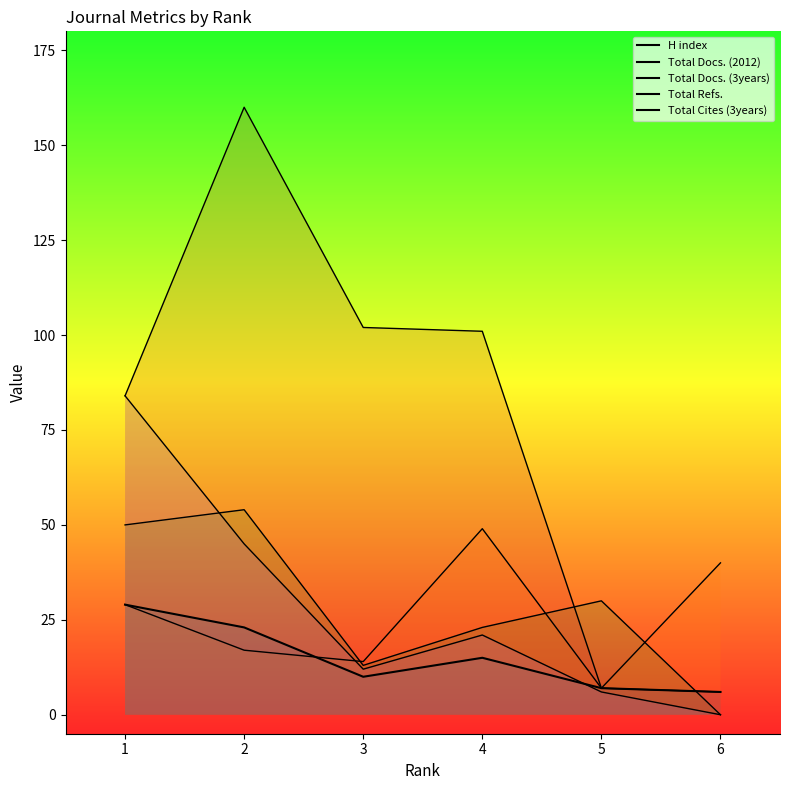

Does the chart have visible grid lines?

No